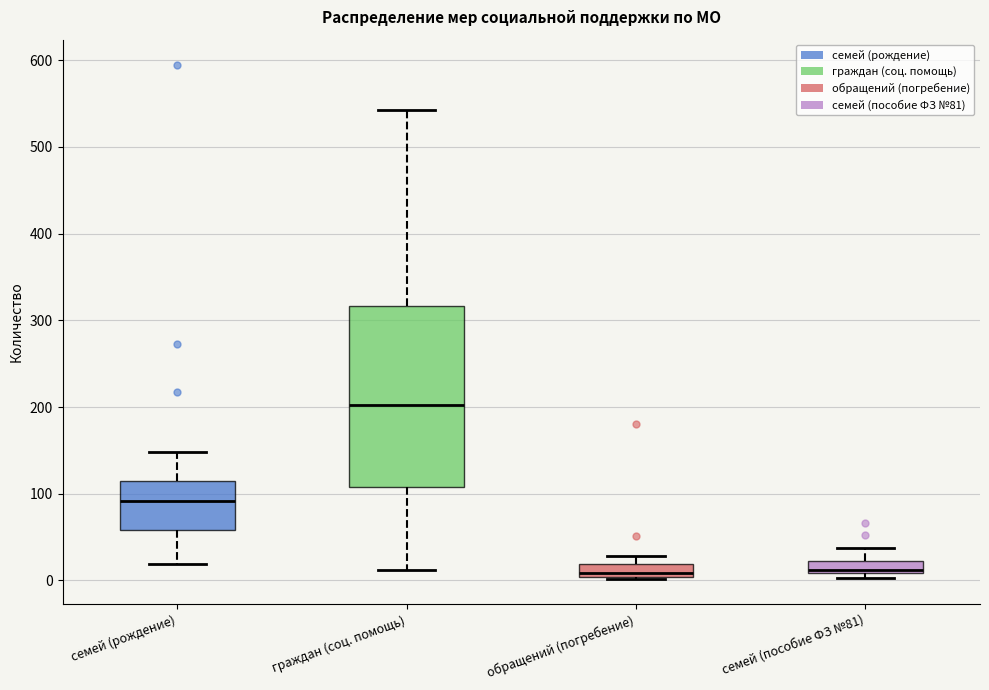

Where does the median line of the box for семей (рождение) sit on the y-axis? The values are not printed on the chart, so give them approximately, as read against the axis.

90